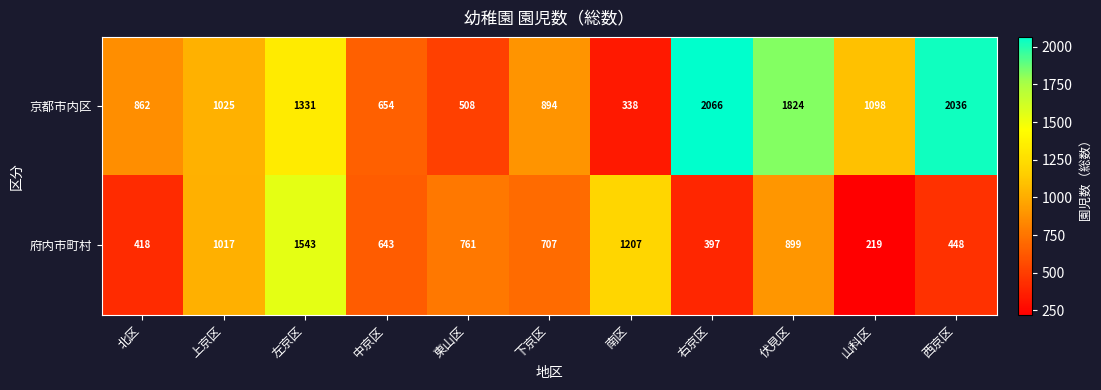

The value of 京都市内区 at 東山区 is 766. True or false?

False